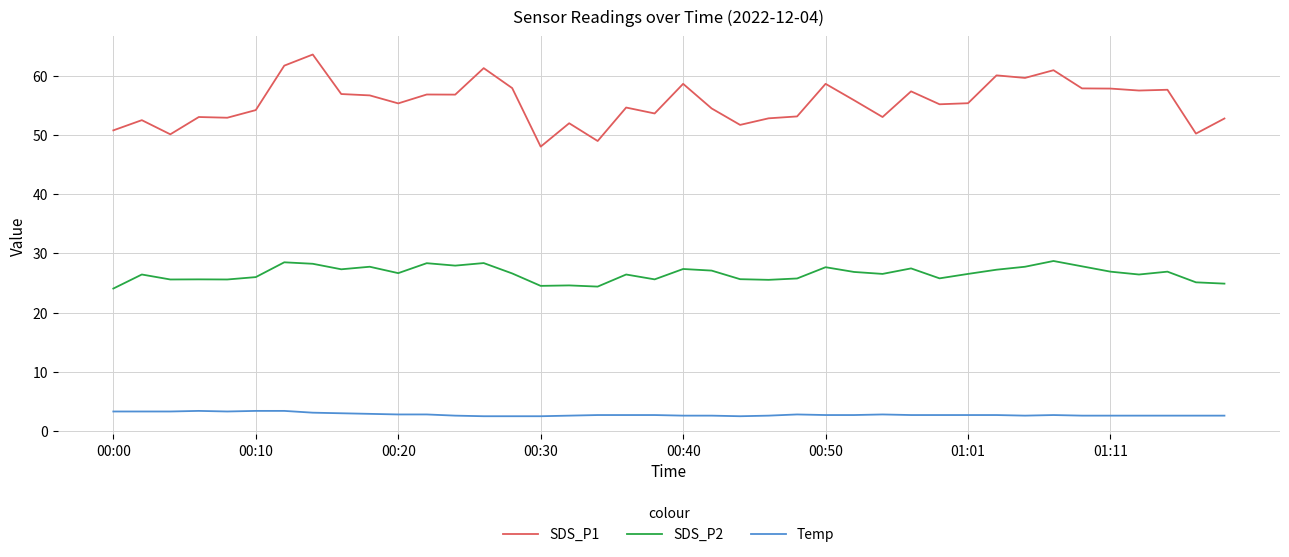

What is the minimum value shown in the chart?

2.5